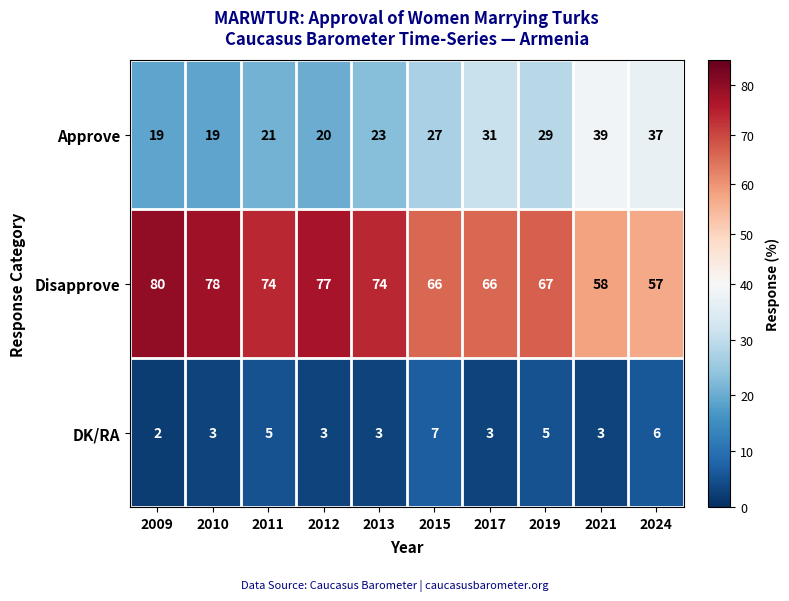

At 2021, list the series in order from smallest to largest.

DK/RA, Approve, Disapprove